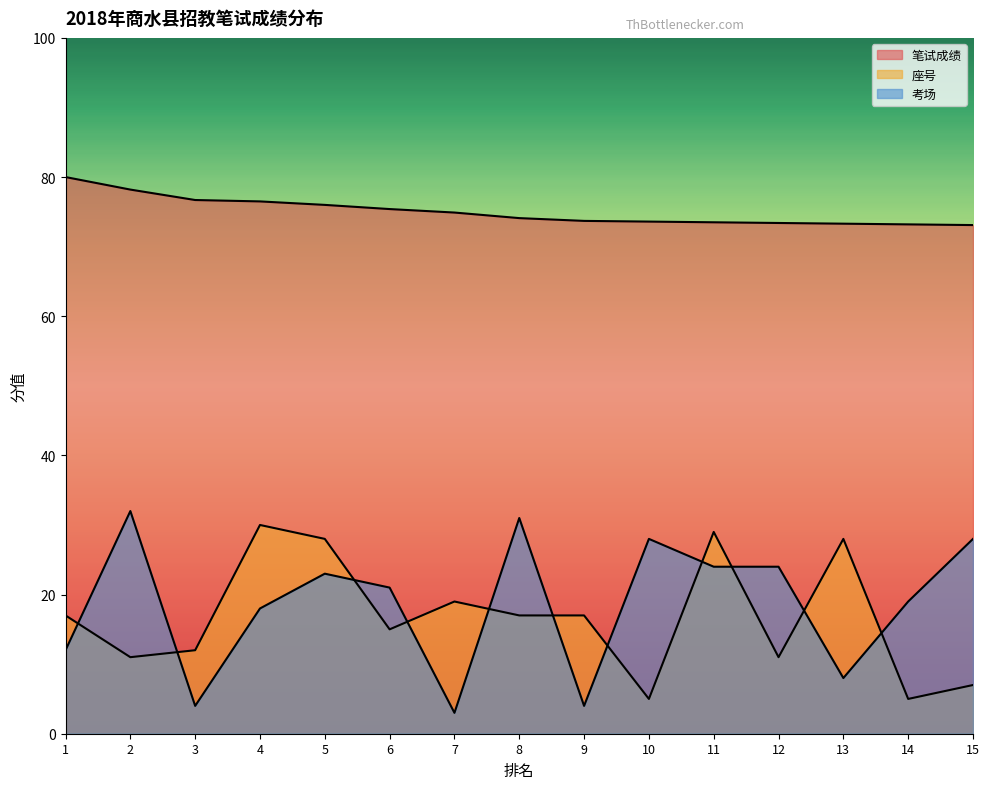

True or false: 笔试成绩 and 座号 cross at least once.

False